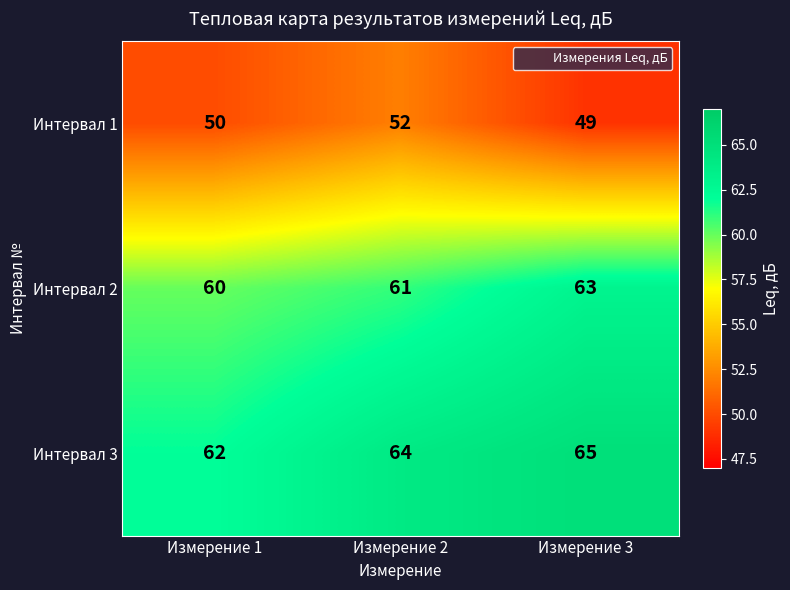

At Измерение 2, list the series in order from largest to smallest.

Интервал 3, Интервал 2, Интервал 1